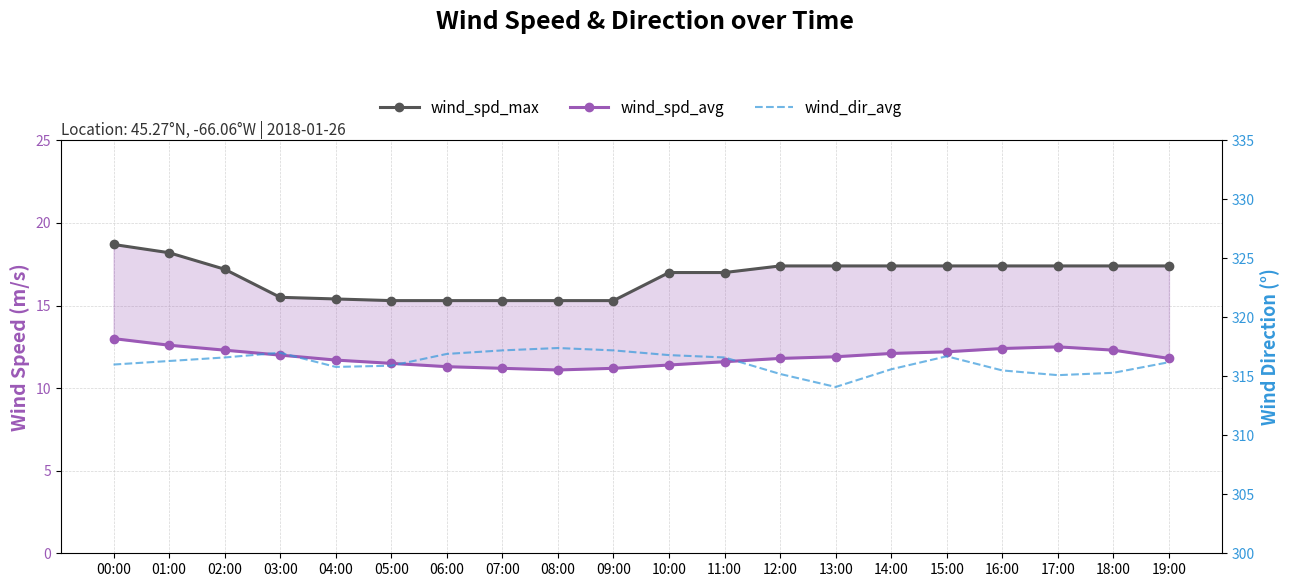

Rank the series at 10:00 from highest to lowest value.

wind_dir_avg, wind_spd_max, wind_spd_avg